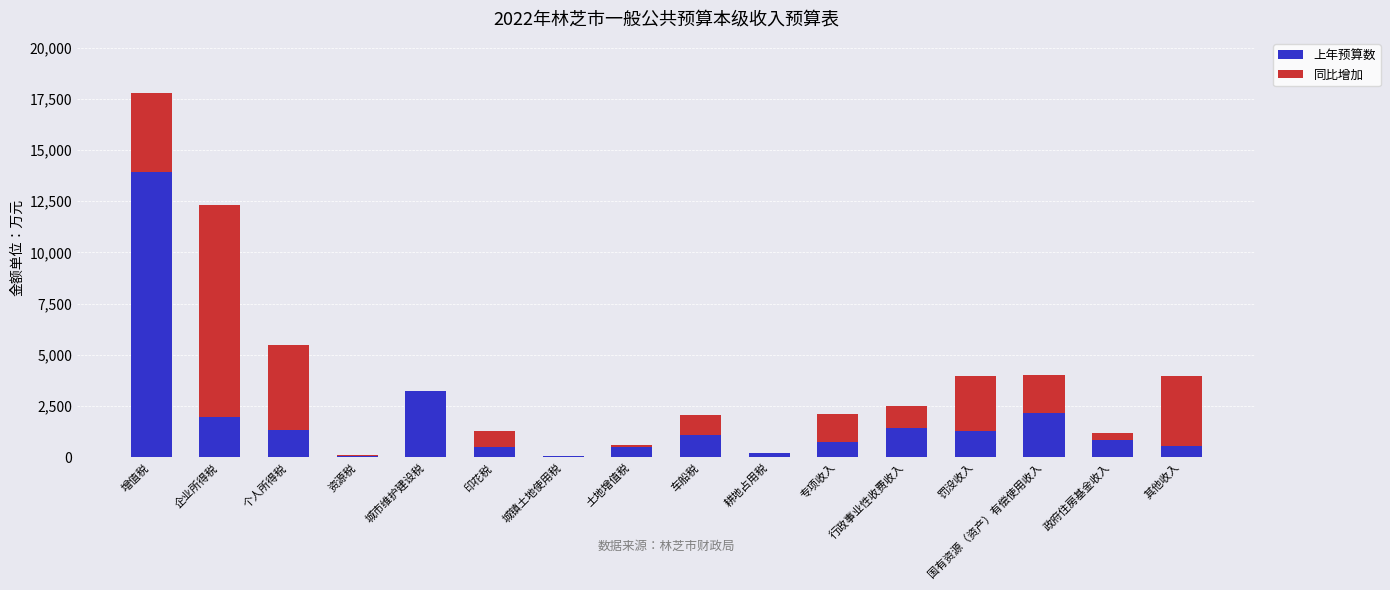

What is the highest value of the 上年预算数 series?

13951